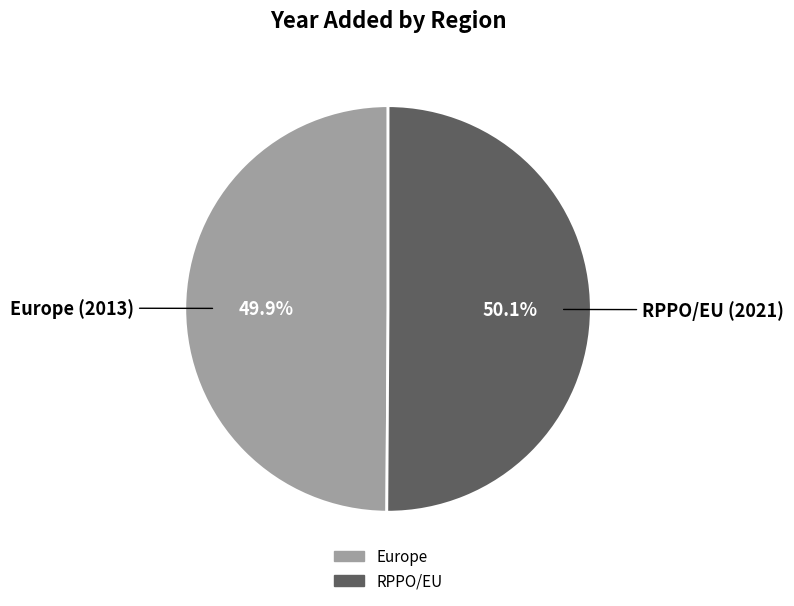

Is the sum of Europe and RPPO/EU greater than half?

Yes